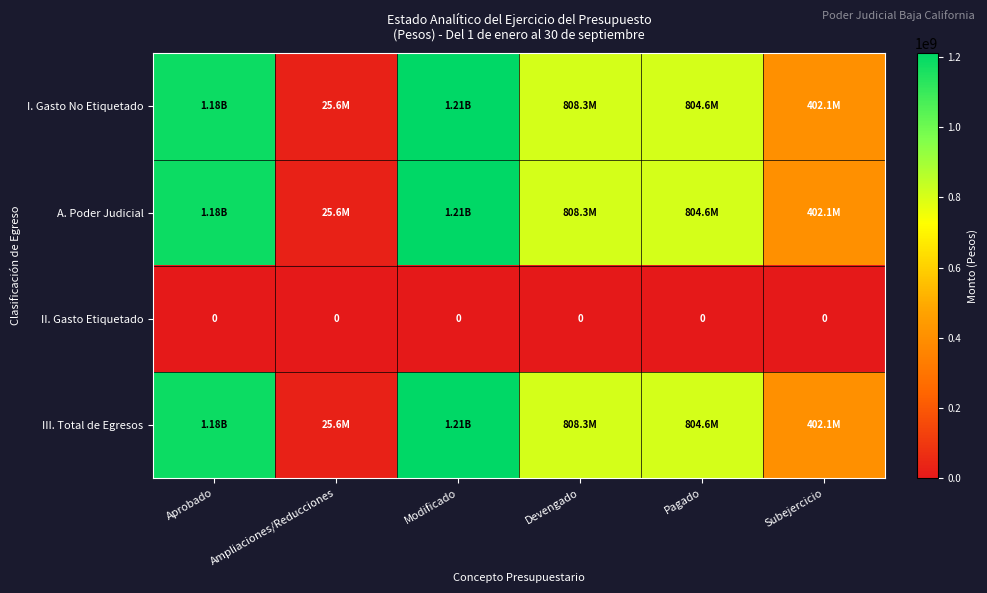

What is the approximate value of III. Total de Egresos at Devengado?

808276589.0